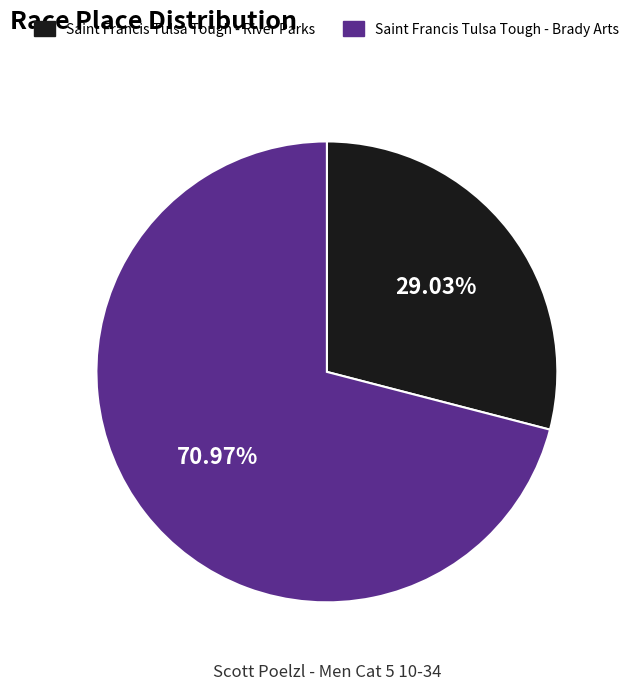

Between Saint Francis Tulsa Tough - River Parks and Saint Francis Tulsa Tough - Brady Arts, which is larger?

Saint Francis Tulsa Tough - Brady Arts